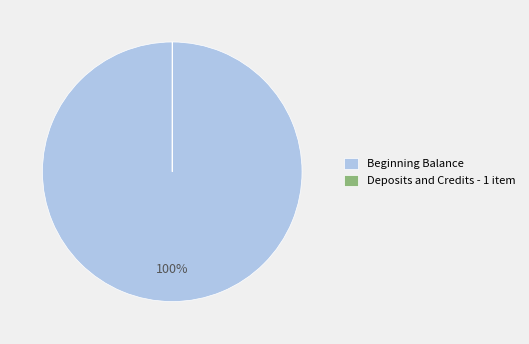

To the nearest percent, what is the difference between the largest and smallest slice percentages?

100%